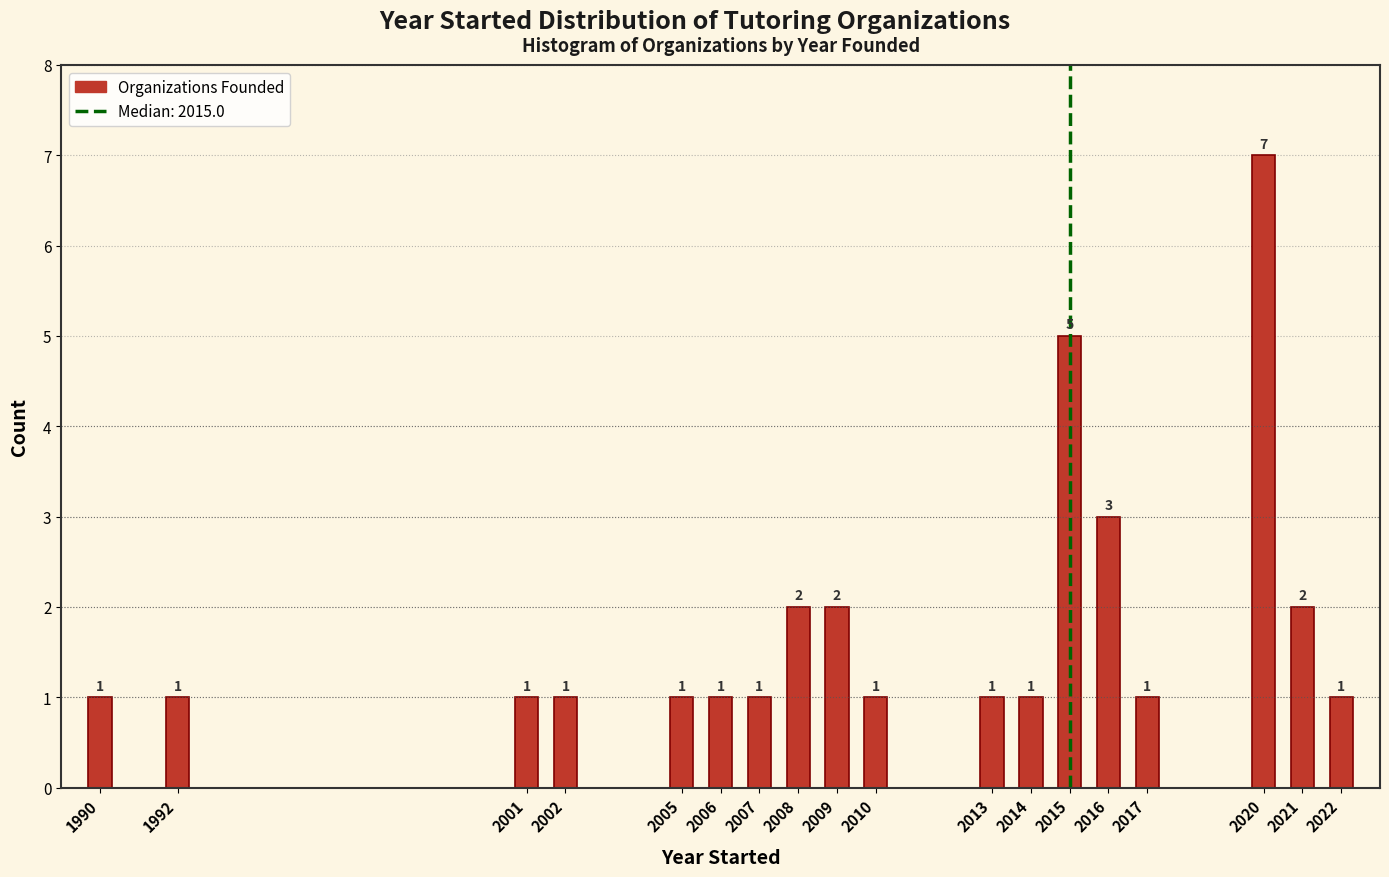

Reading right to left, transcribe all the data shown in this chart.

1	2	7	1	3	5	1	1	1	2	2	1	1	1	1	1	1	1